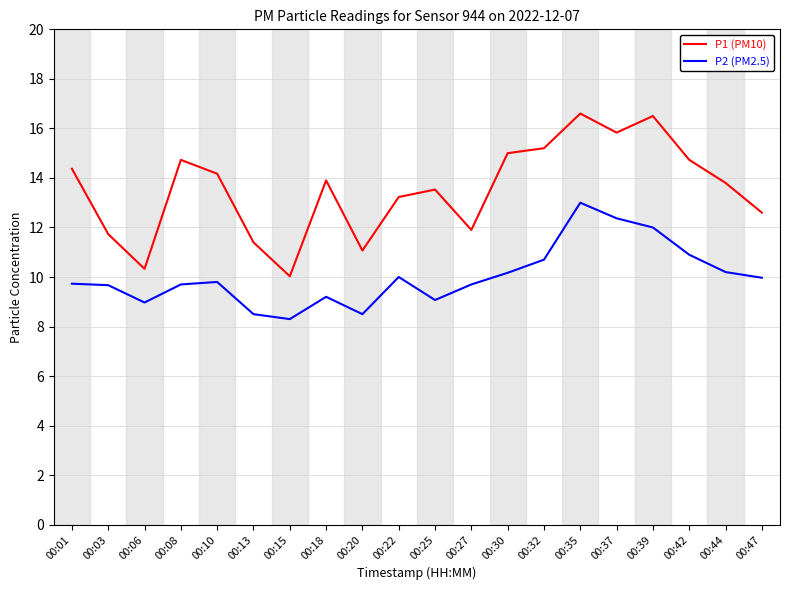

Between 00:30 and 00:35, which series saw the biggest shift?

P2 (PM2.5)